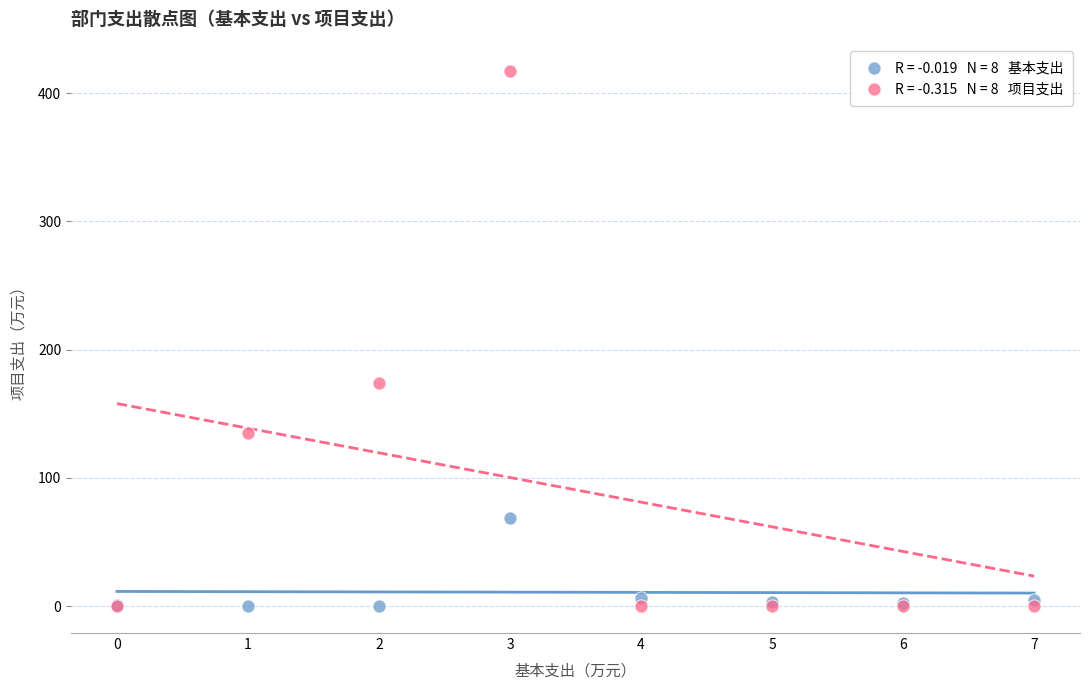

Across all series, what Y value is closest to 208?

173.9